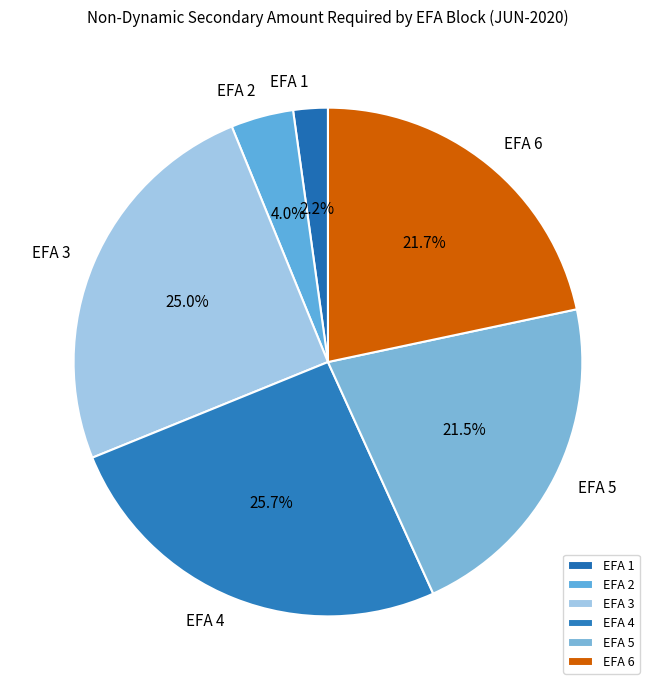

To the nearest percent, what is the average slice percentage?

17%